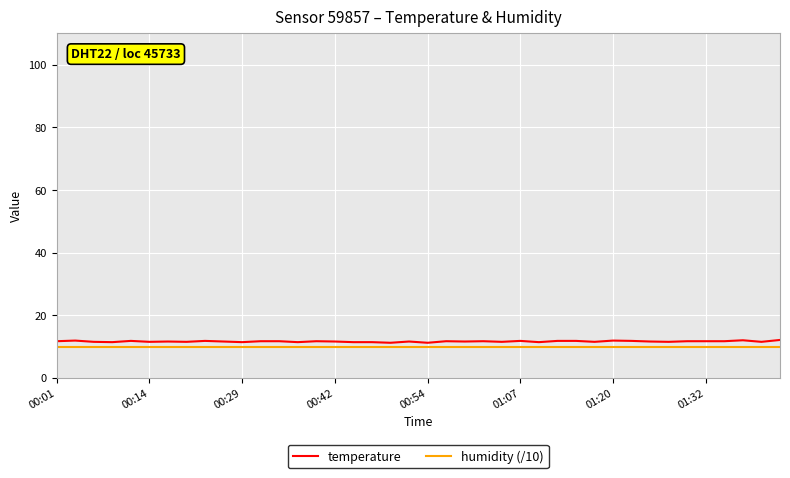

What is the highest value of the humidity (/10) series?

10.0